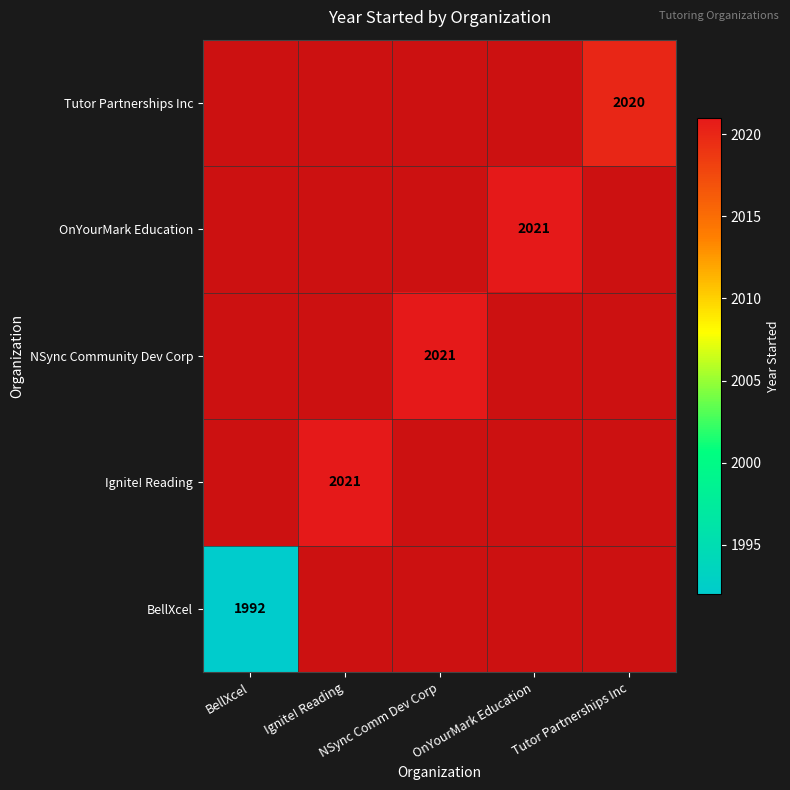

Which category has the highest value across all series?

Ignite! Reading